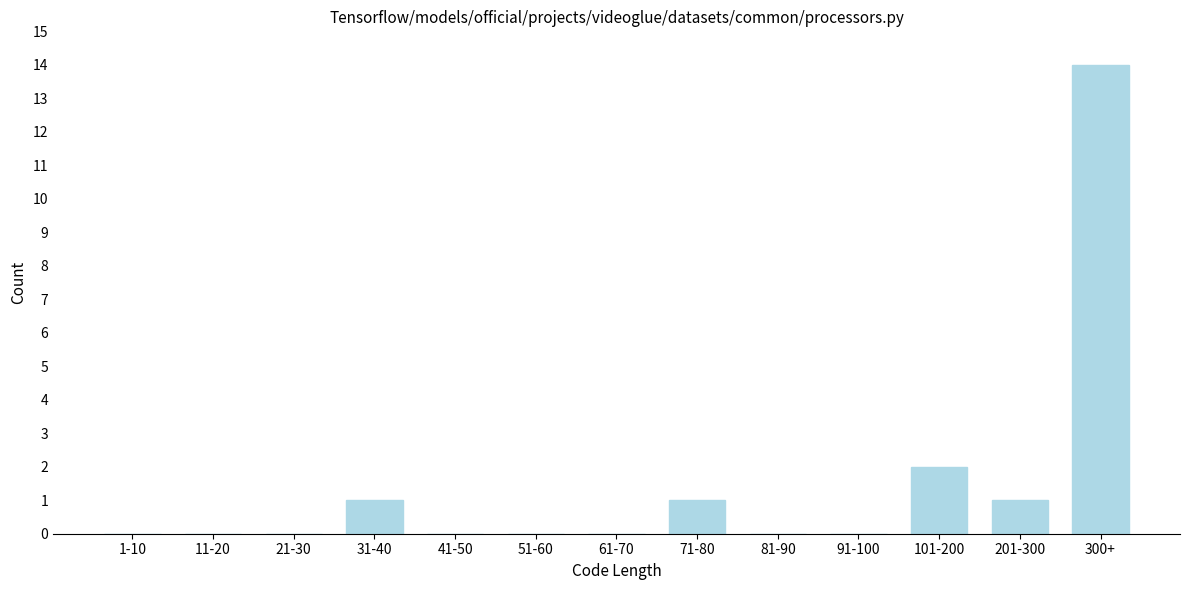

Reading left to right, transcribe all the data shown in this chart.

1-10=0	11-20=0	21-30=0	31-40=1	41-50=0	51-60=0	61-70=0	71-80=1	81-90=0	91-100=0	101-200=2	201-300=1	300+=14